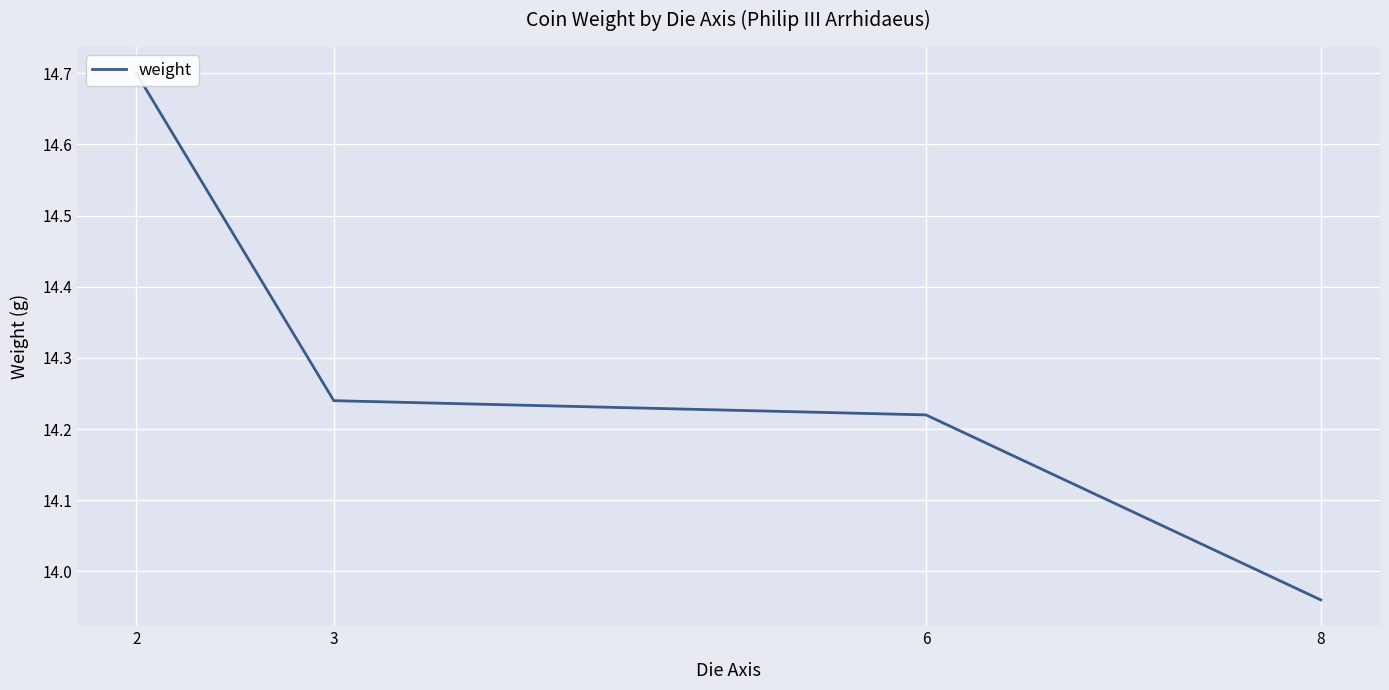

Is it true that the value at 8 is 14.0?

True